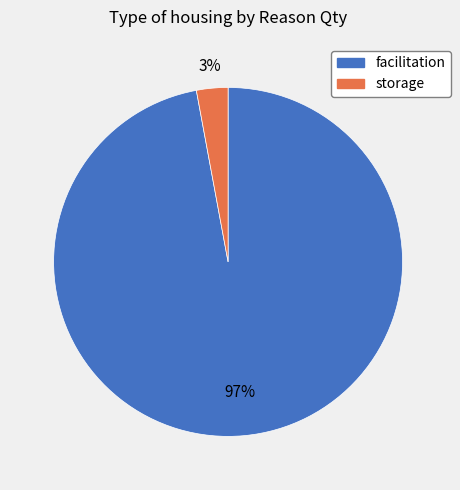

Which category has the biggest portion of the pie?

facilitation